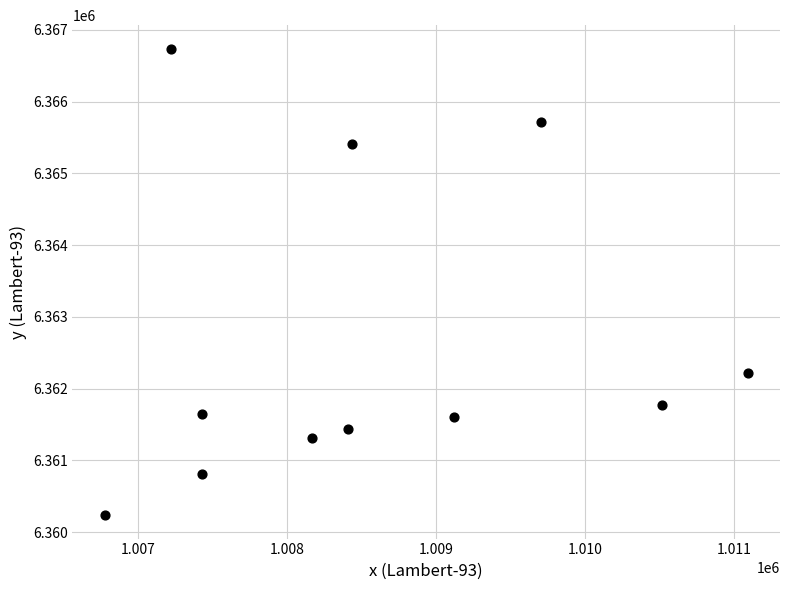

What Y value in the scatter plot is closest to 6363489?

6362223.3